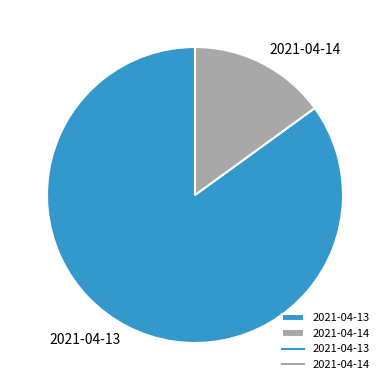

Combined, do 2021-04-14 and 2021-04-13 account for over 50%?

Yes